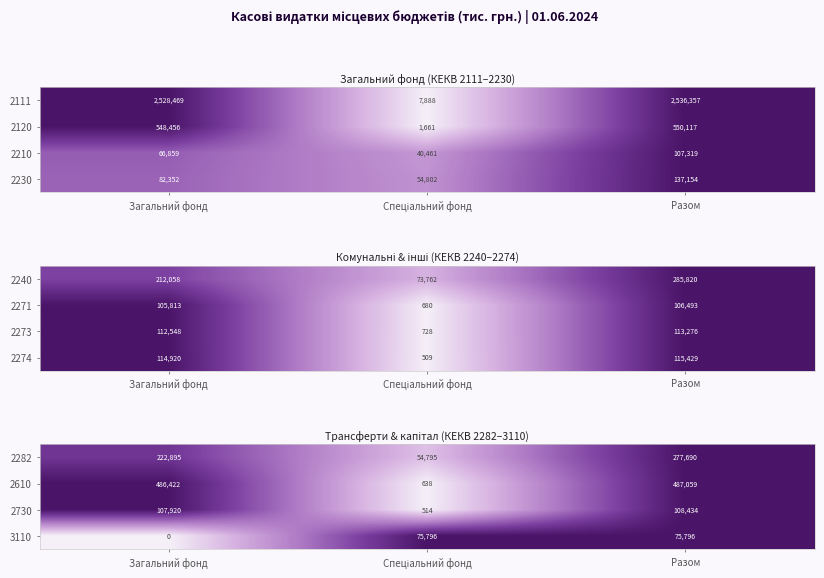

What is the highest value of the 3110 series?

75796